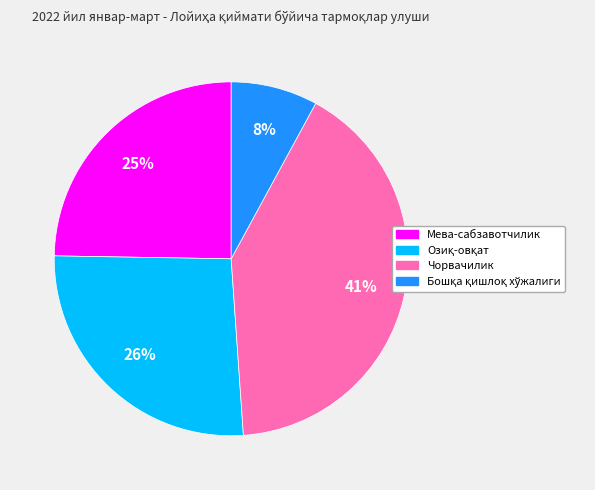

Is it true that Чорвачилик is 54% of the pie?

False